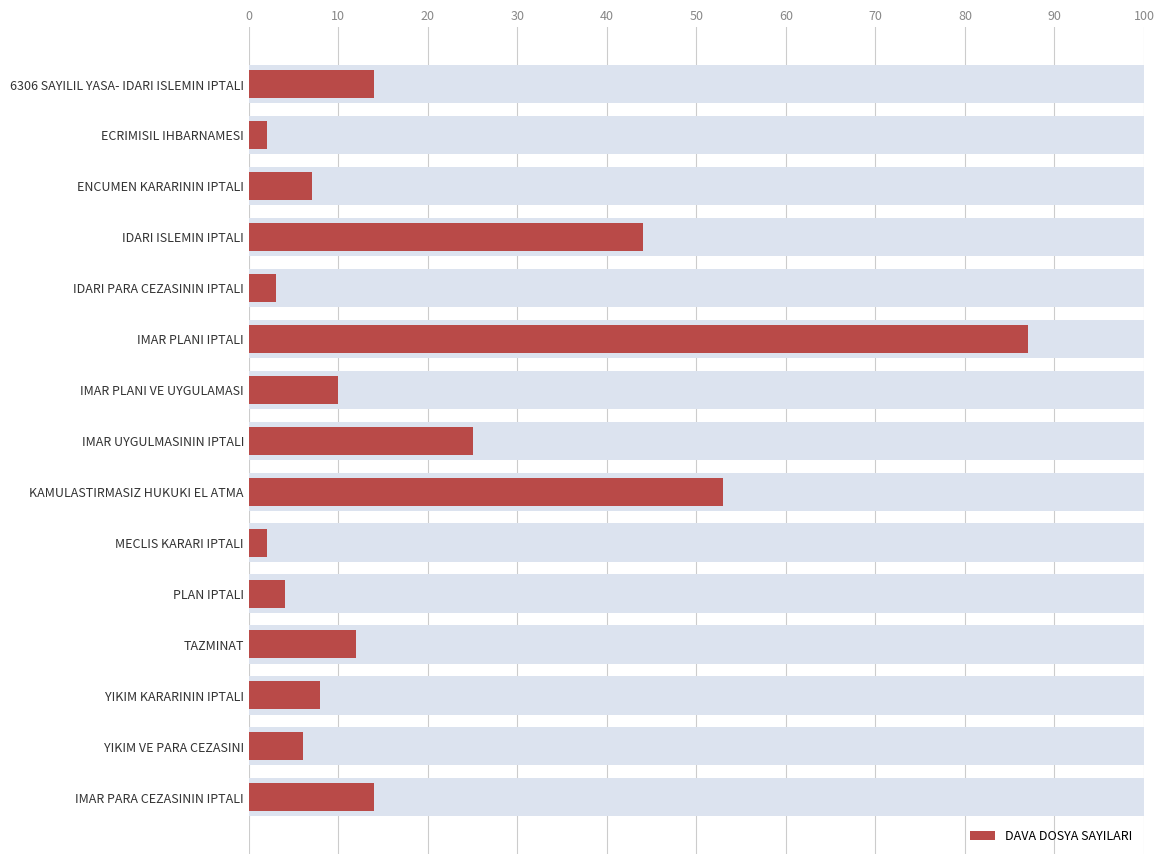

Approximately how many times larger is the value at IMAR PARA CEZASININ IPTALI compared to TAZMINAT?

1.2